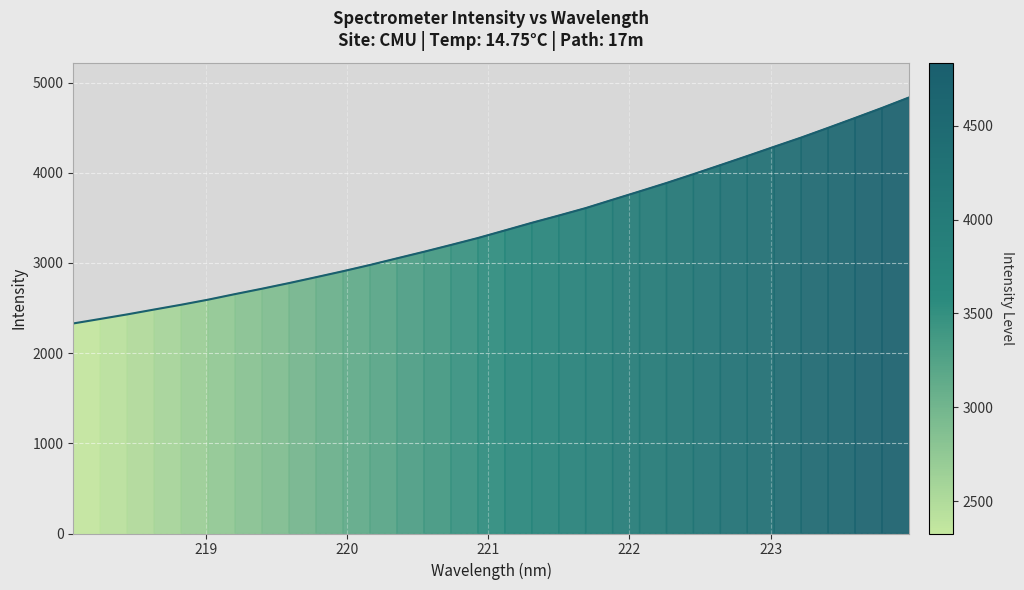

What is the minimum value shown in the chart?

2329.3